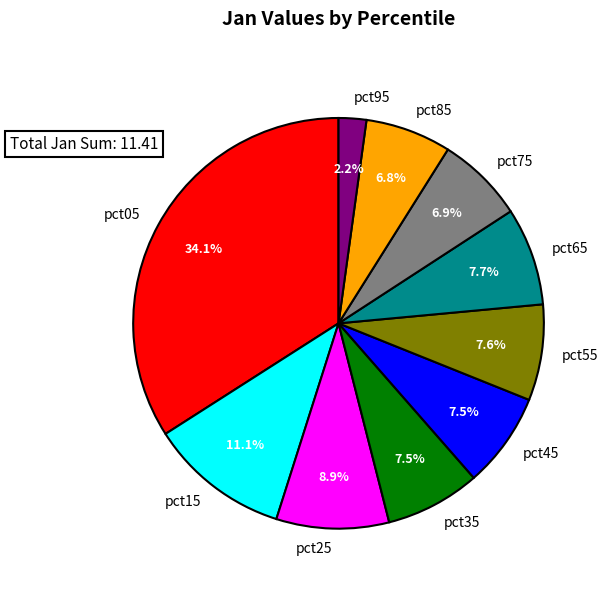

Which has a higher value, pct05 or pct65?

pct05